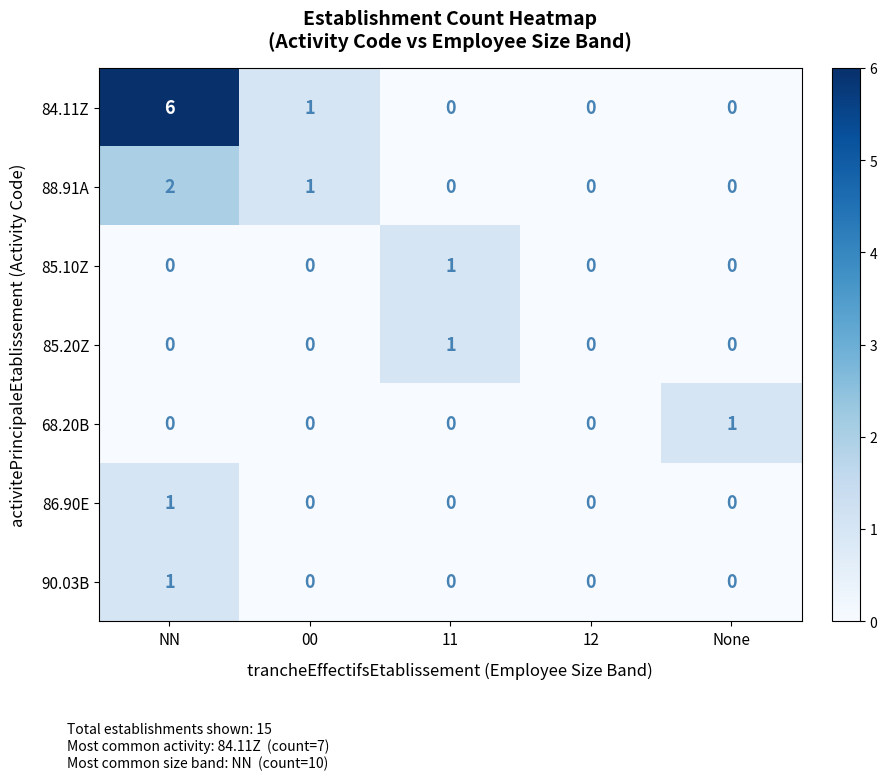

Which series has the widest spread of values?

84.11Z